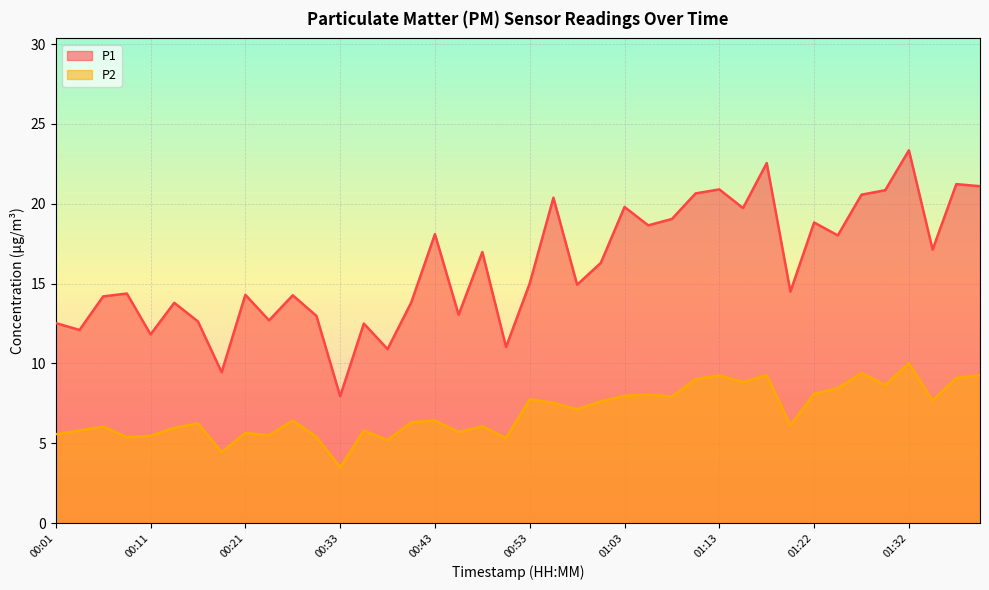

What is the total value across all series at 00:01?

18.1